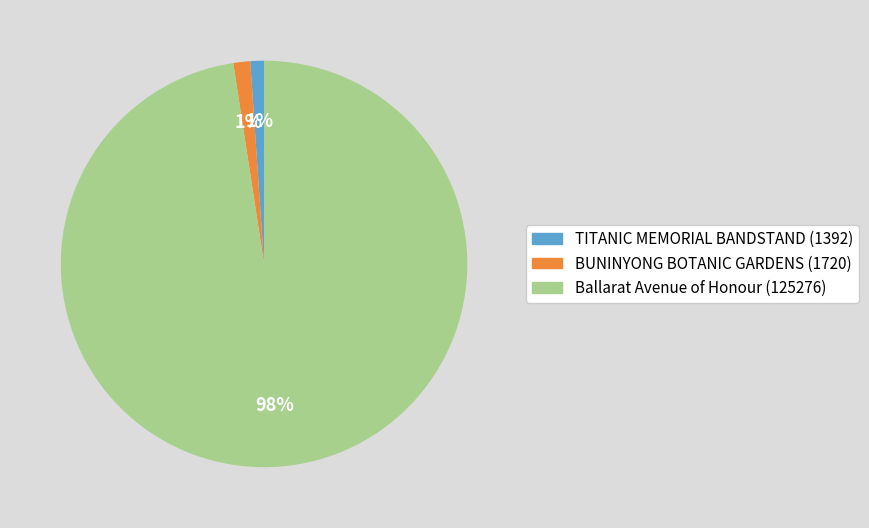

Which has a higher value, BUNINYONG BOTANIC GARDENS or Ballarat Avenue of Honour?

Ballarat Avenue of Honour